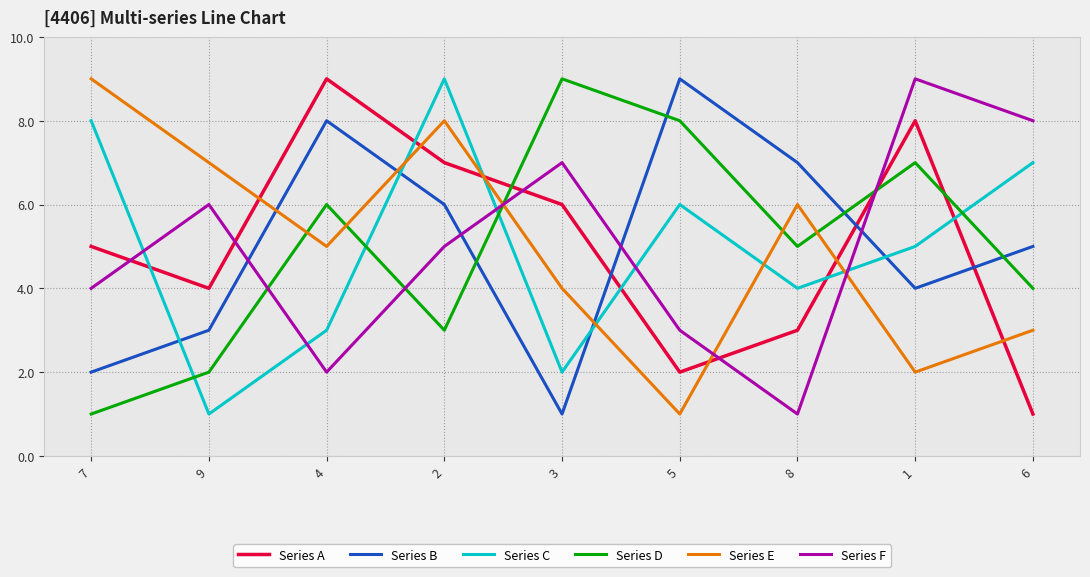

At which category does Series D reach its first local valley?

2